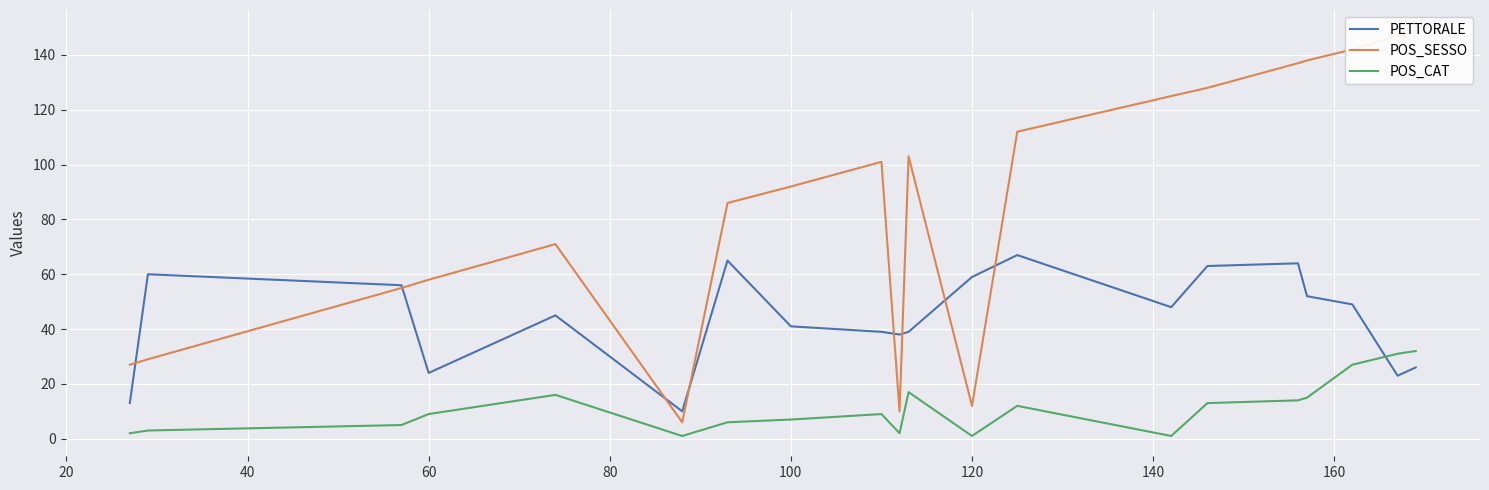

How many distinct data groups are displayed?

3